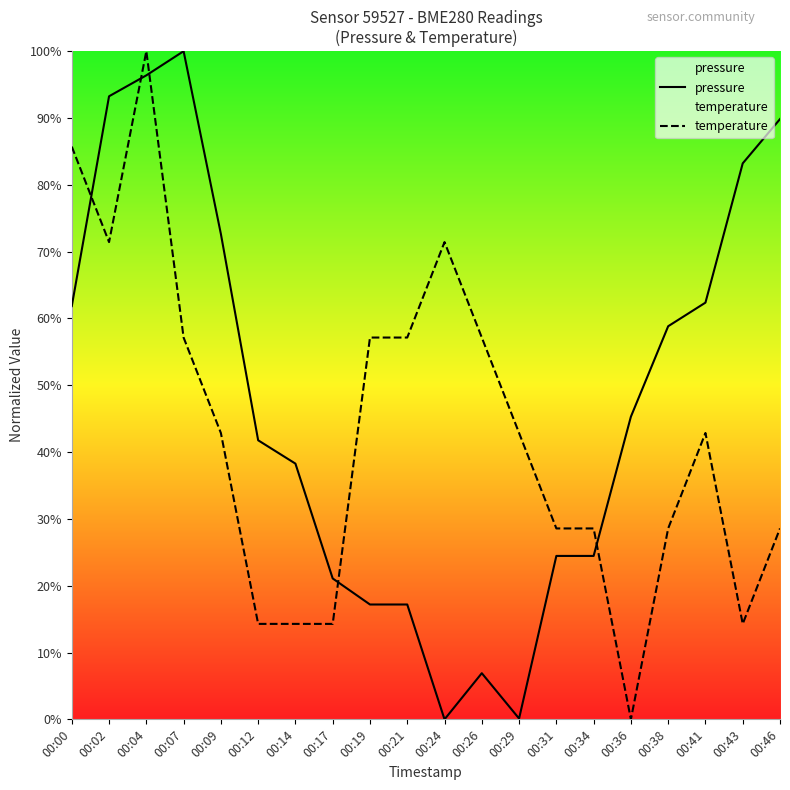

True or false: temperature has more than 2 points higher than both neighbors.

True